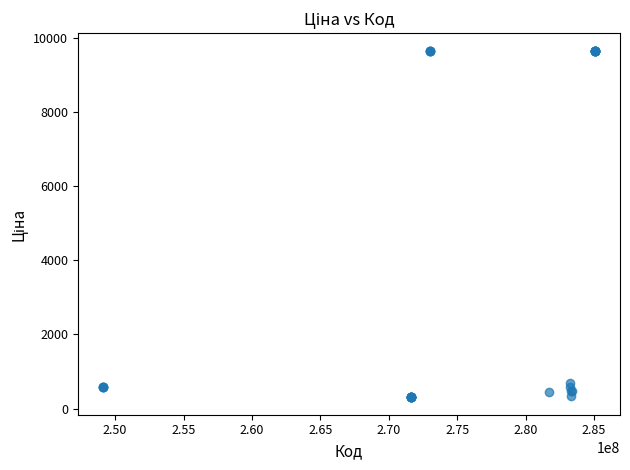

What Y value in the scatter plot is closest to 4982?

701.9